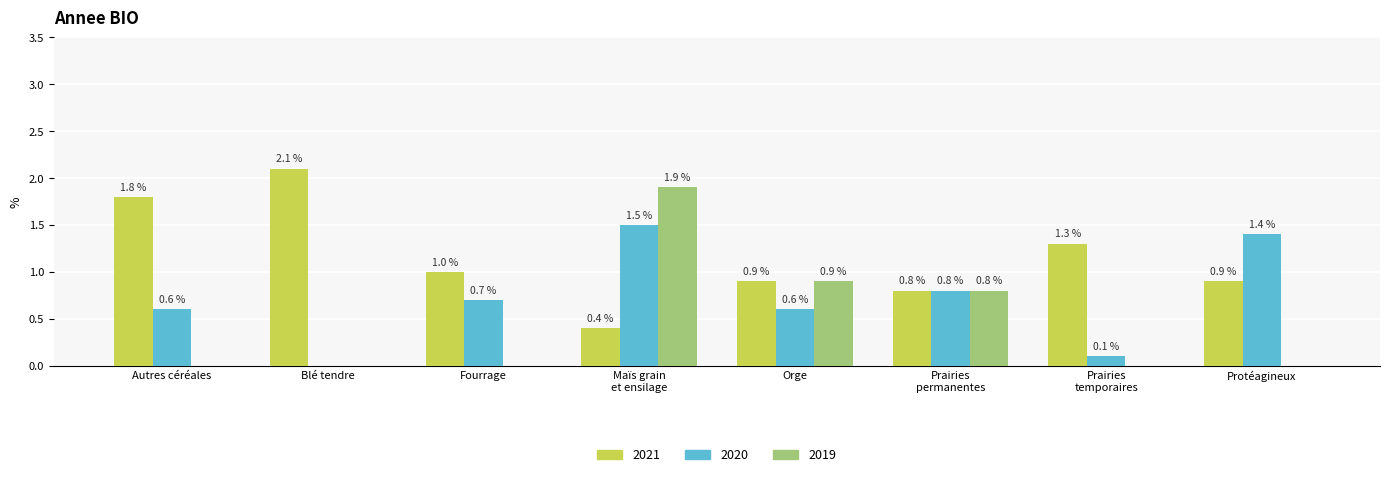

Which series has the largest total across all categories?

2021